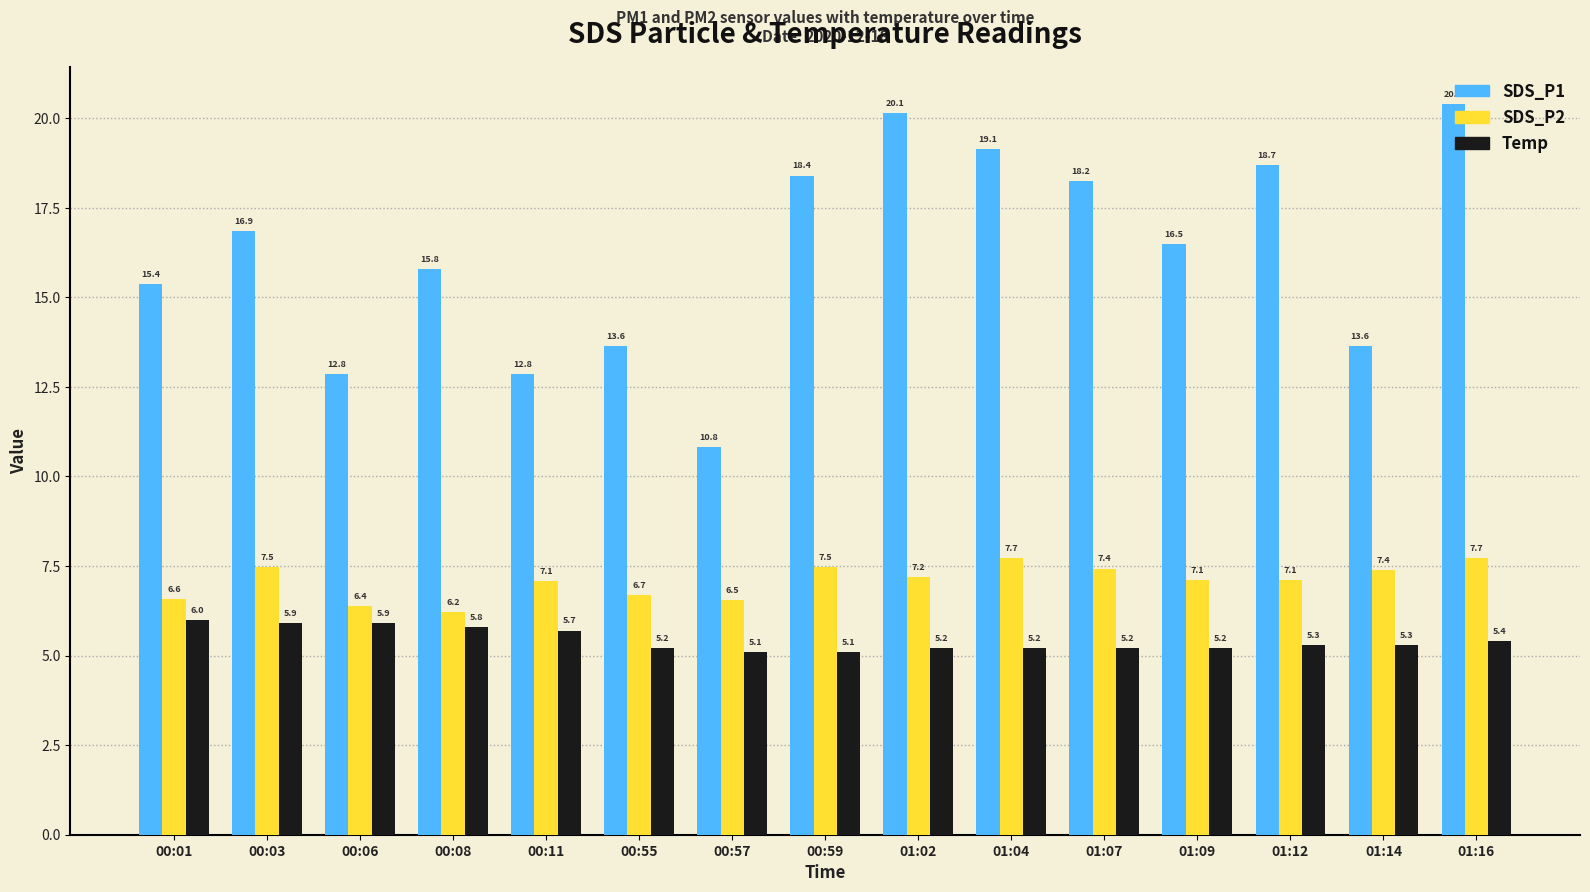

Is the value of Temp at 00:03 greater than the value of SDS_P1 at 00:59?

No